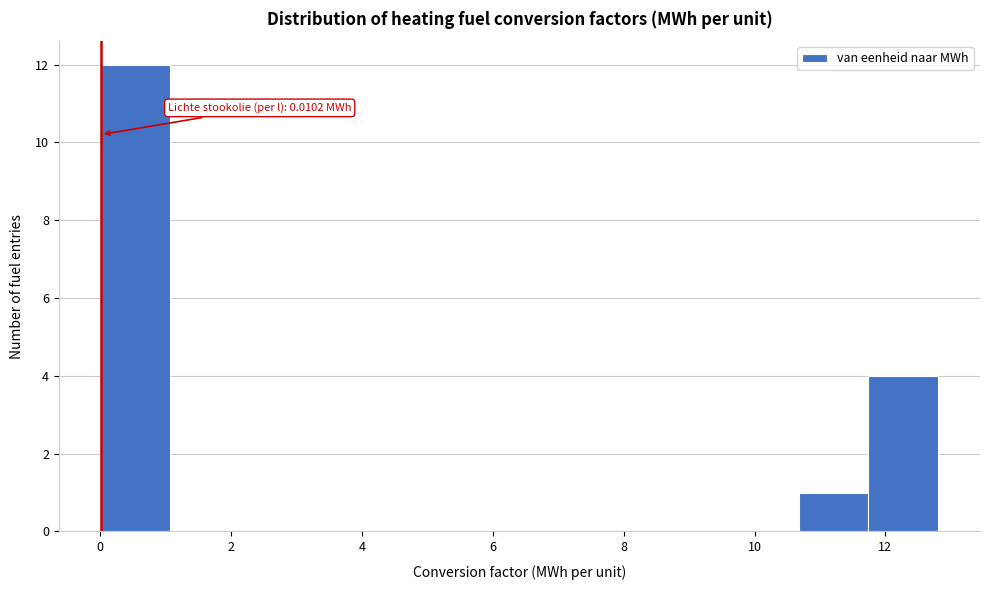

Which range on the x-axis has the tallest bar?

0.0 to 1.0